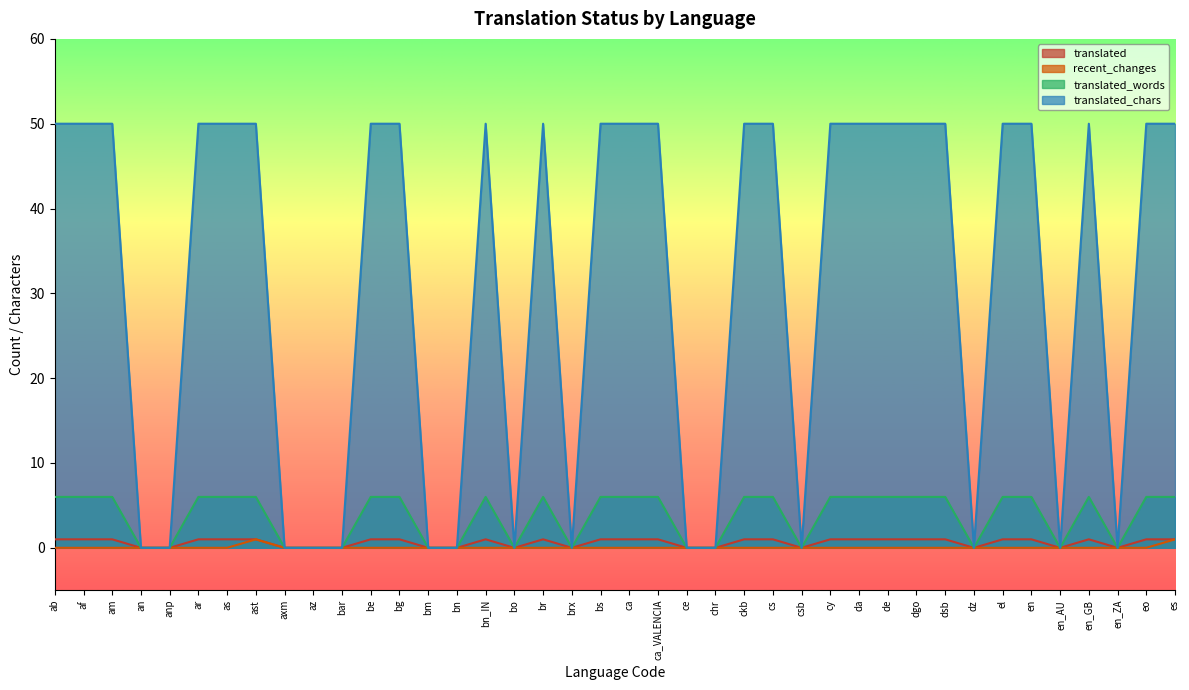

What is the spread (max minus min) of values at as?

50